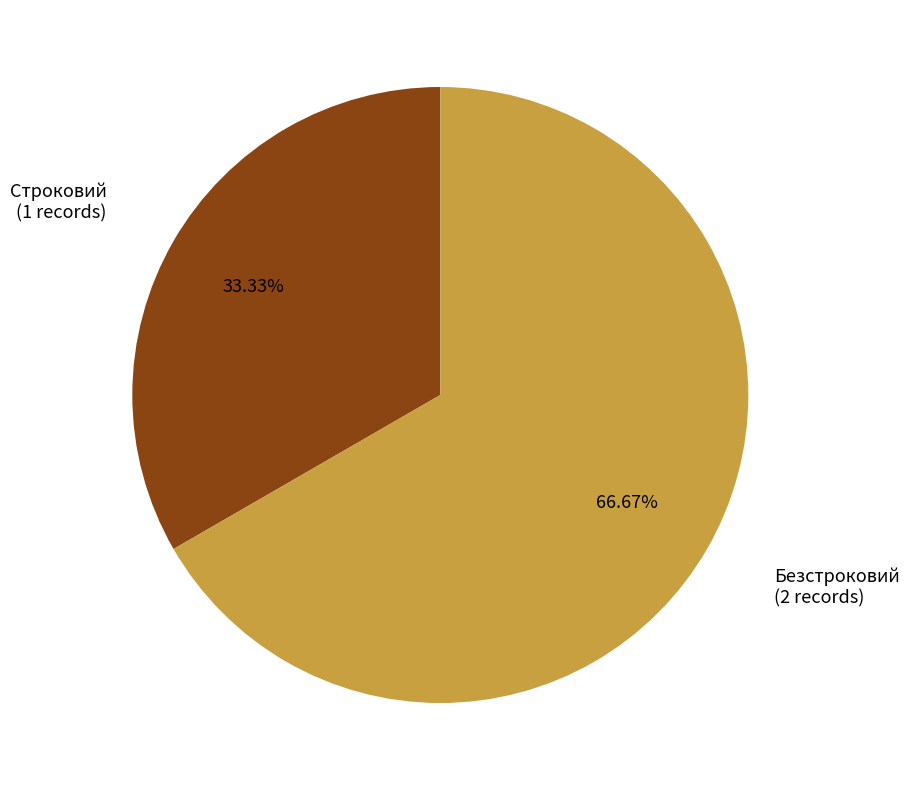

What is the total percentage of Строковий and Безстроковий?

100.0%